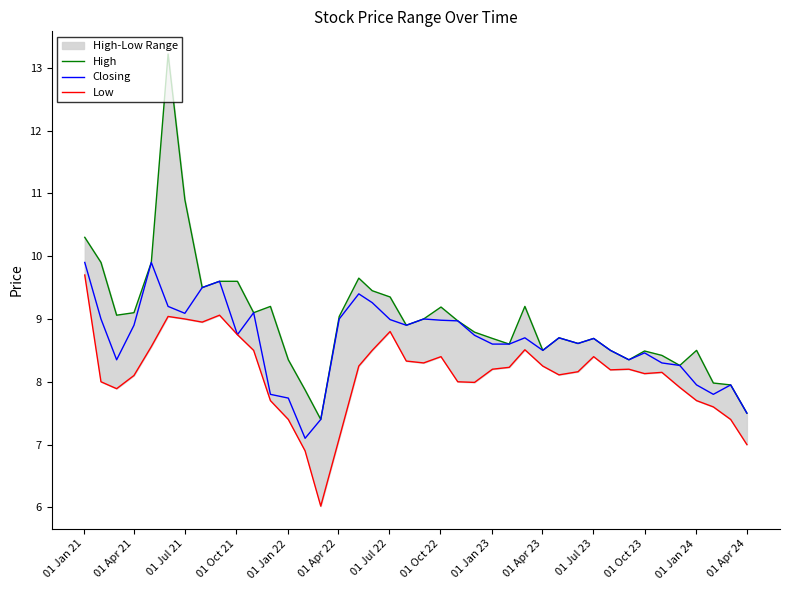

Rank the series by their maximum value, from lowest to highest.

Low, Closing, High